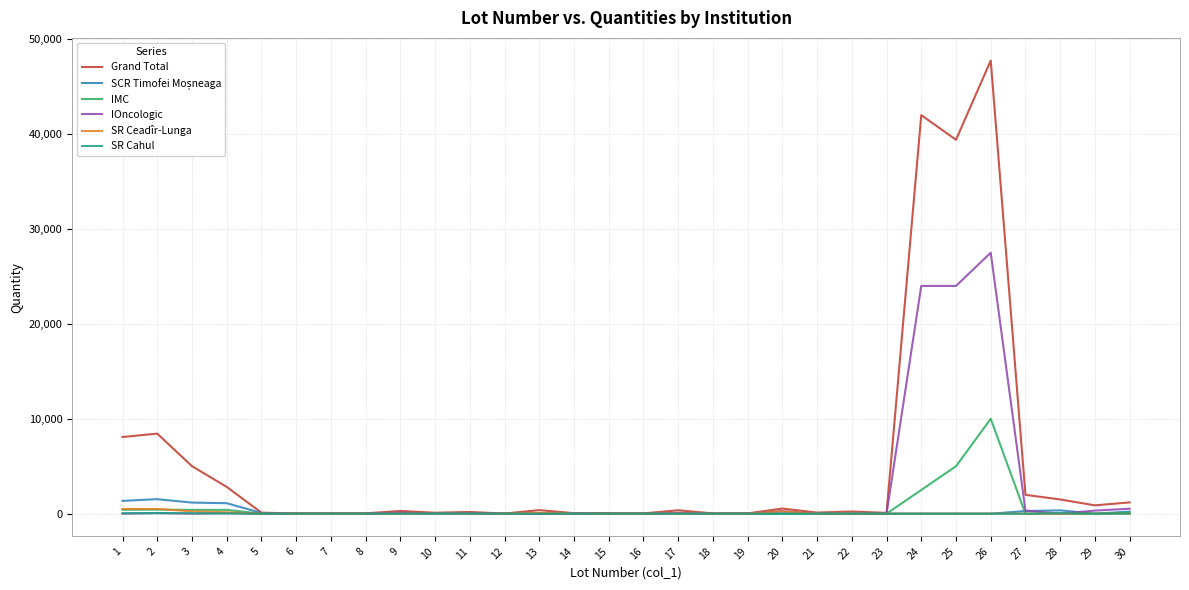

At how many categories does at least one series exceed 10079?

3